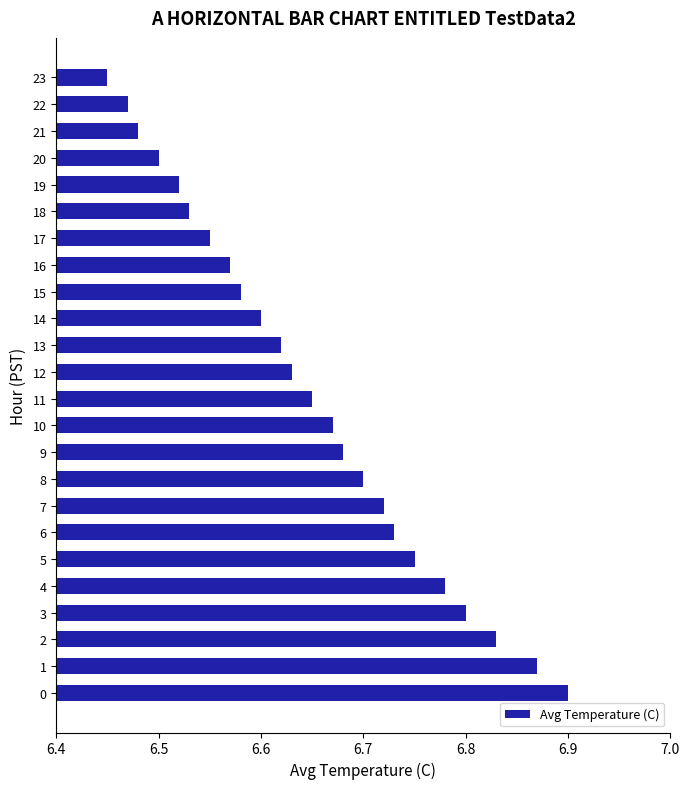

Between 15 and 12, which is larger?

12